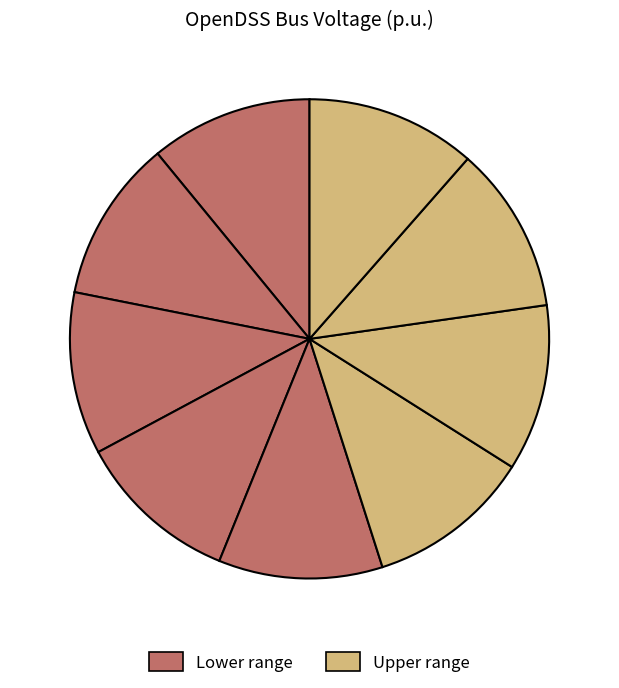

How many slices are in this pie chart?

9